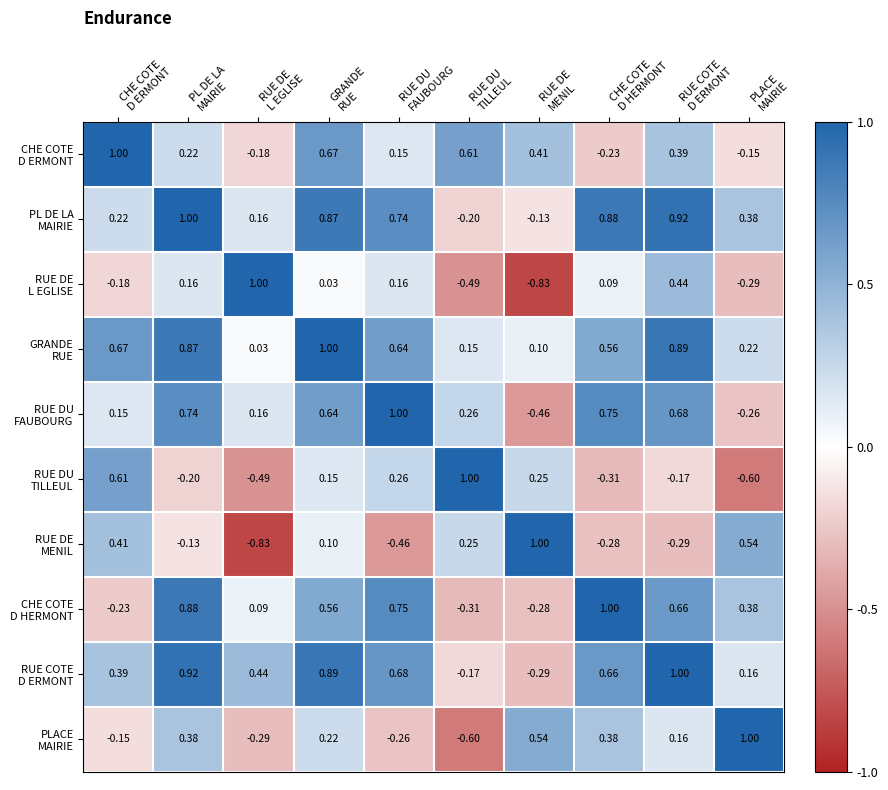

How many series are shown in this chart?

10